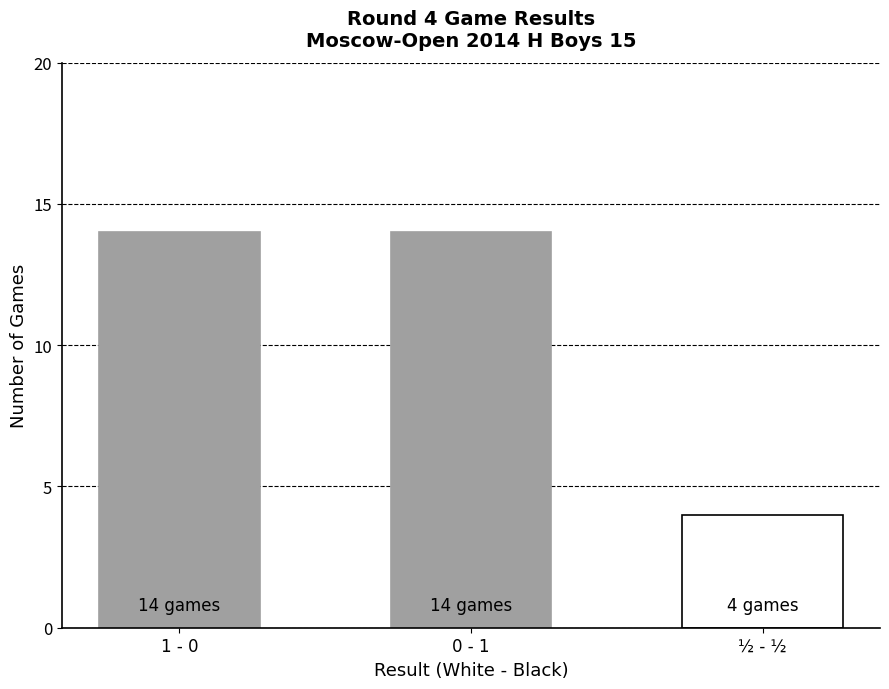

Is it true that the value at 1 - 0 is 4?

False